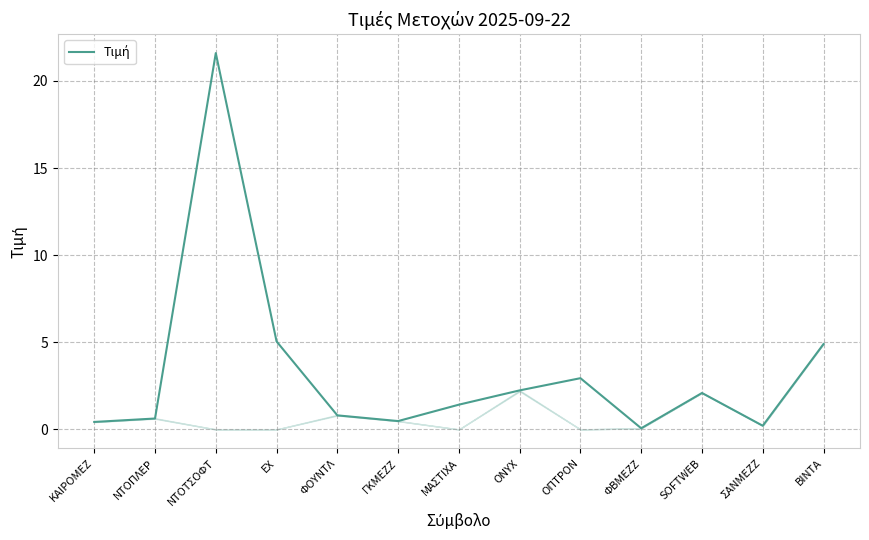

What is the greatest value displayed?

21.6